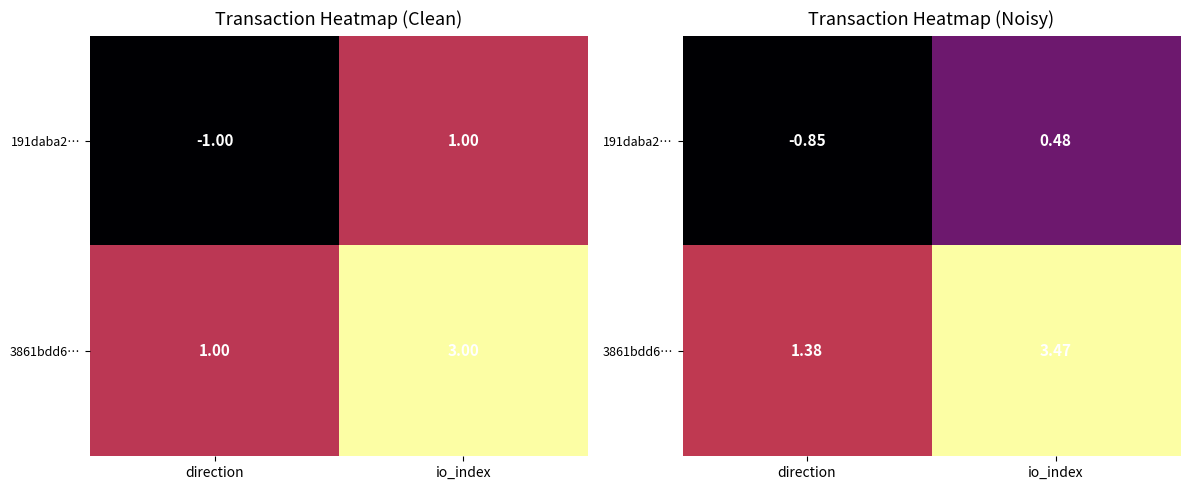

List the series in order of their overall mean, lowest first.

191daba2…, 3861bdd6…